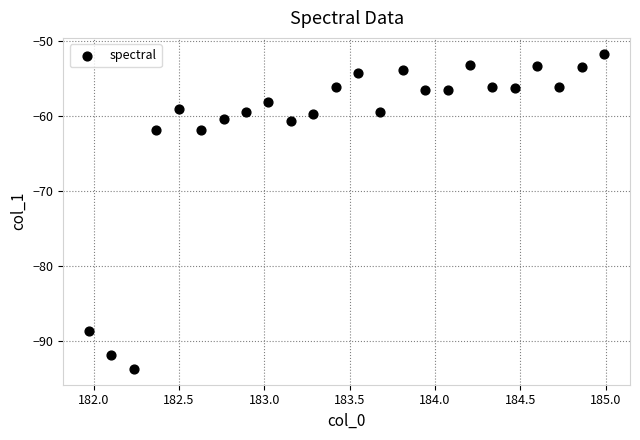

What is the range of X values (max minus min)?

3.0